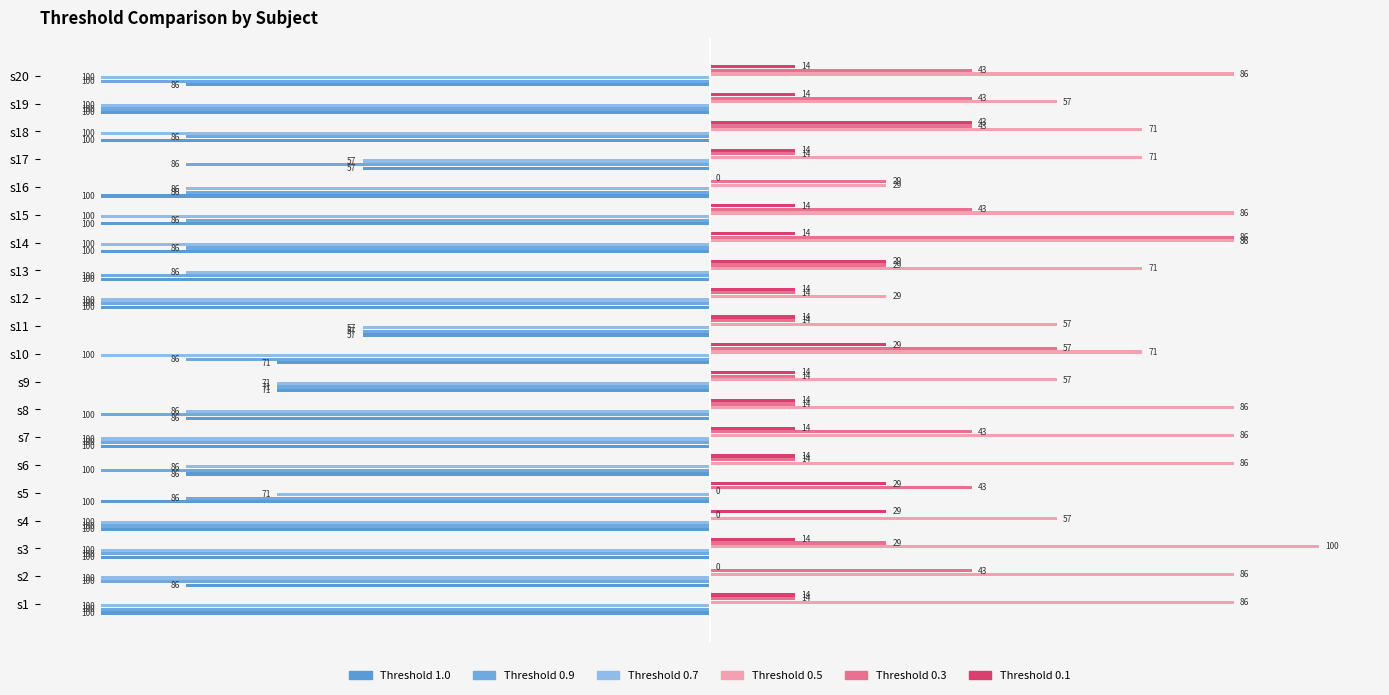

What is the value of the Threshold 0.3 bar at the 6th from the left?

14